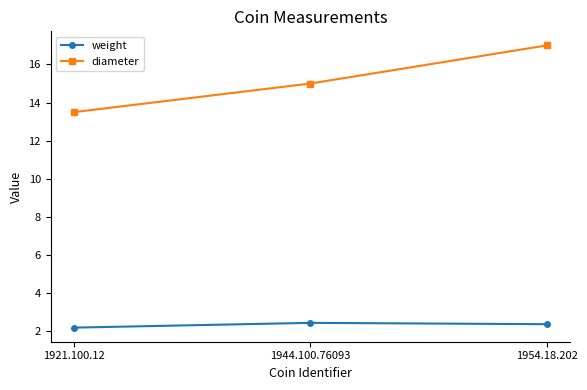

How many weight values are between 2 and 3?

3